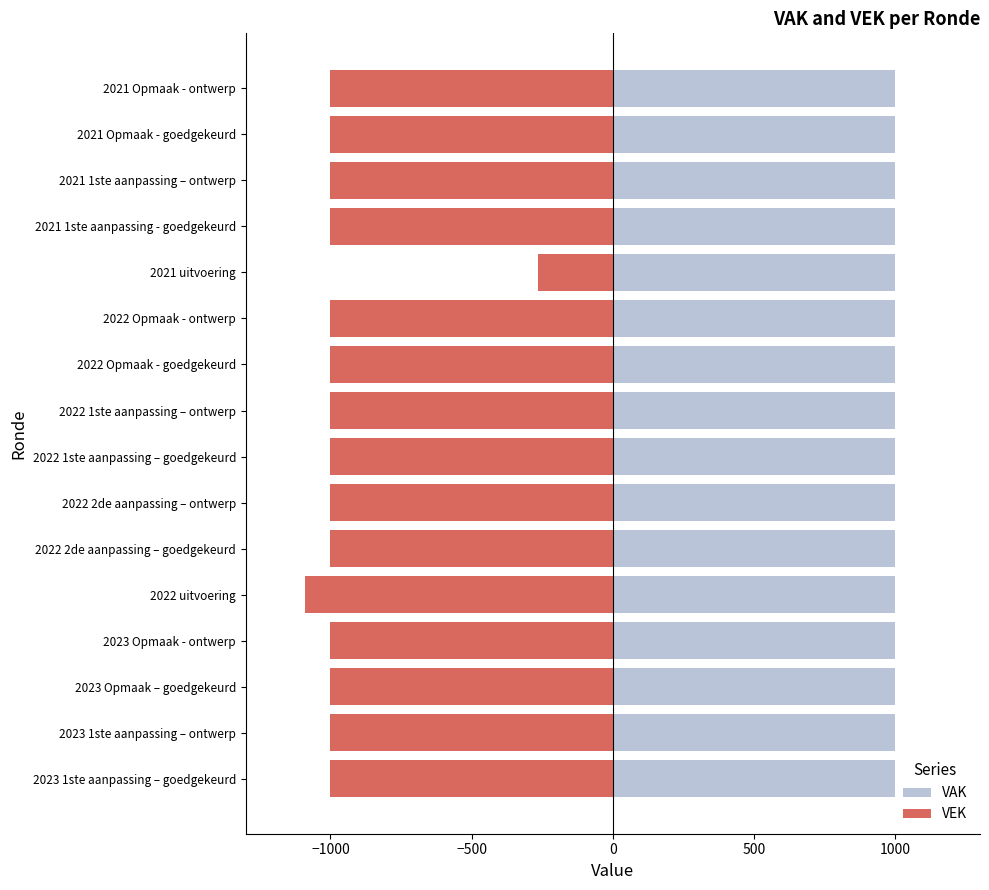

List the series in order of their peak value, lowest first.

VEK, VAK